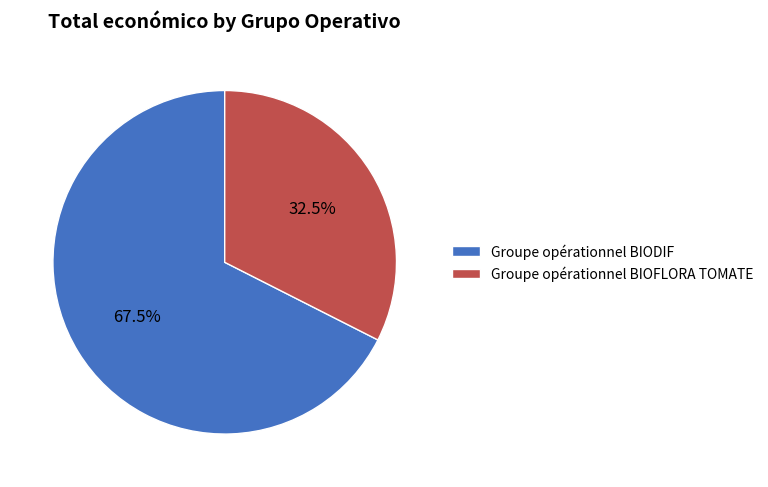

How many slices are in this pie chart?

2